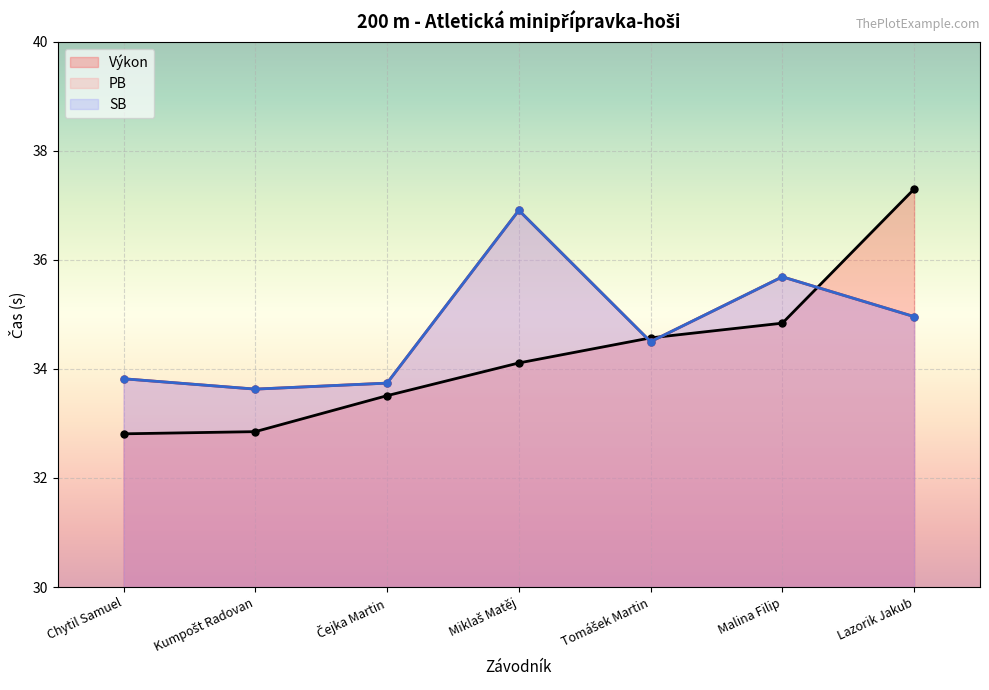

In SB, how many points are lower than both neighbors (excluding endpoints)?

2